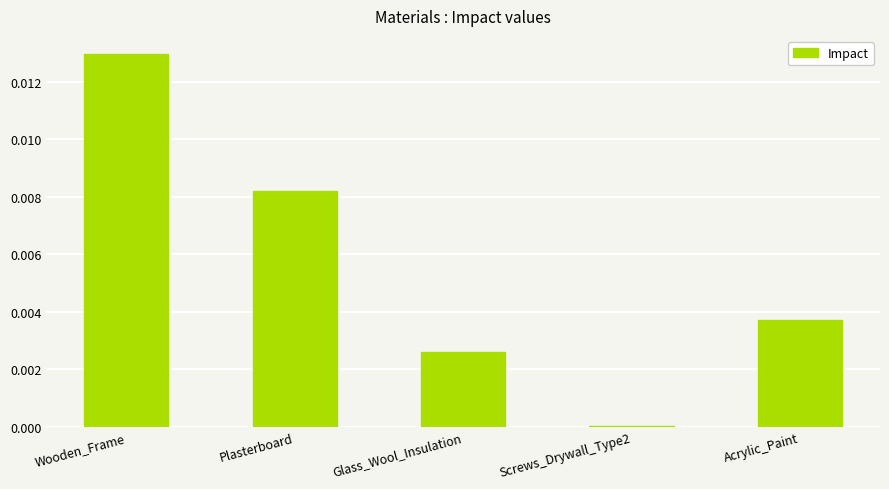

Which label corresponds to the largest value in the chart?

Wooden_Frame